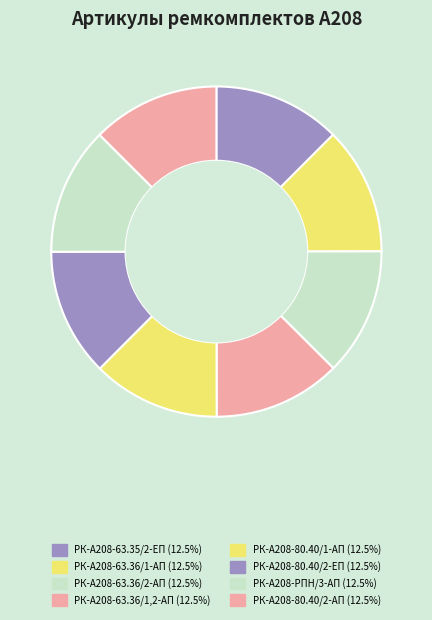

Is it true that РК-А208-63.36/1,2-АП is 1% of the pie?

False